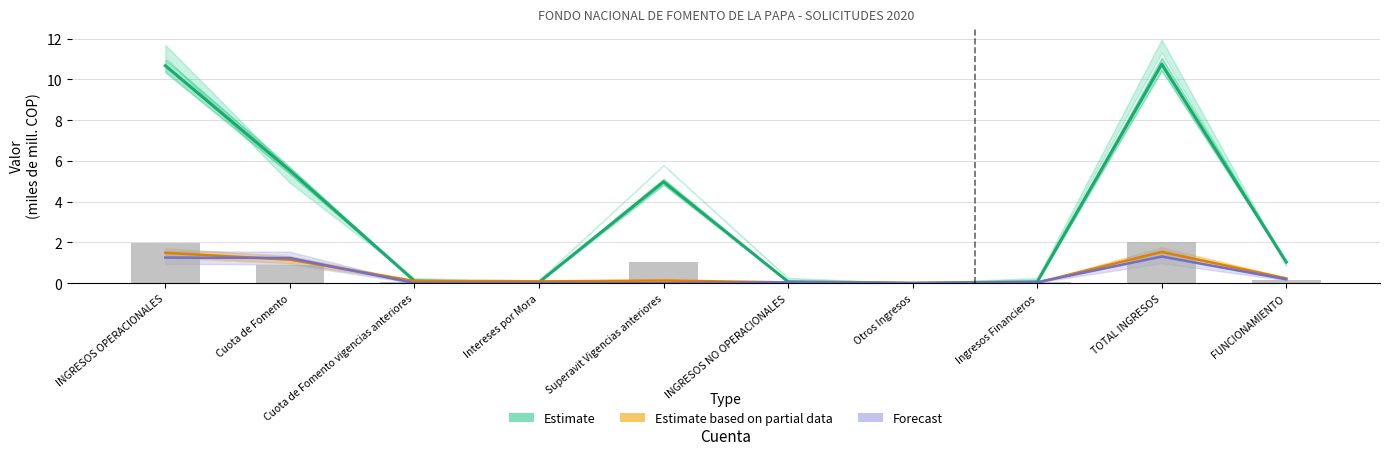

What is the maximum value for Estimate based on partial data?

1.5